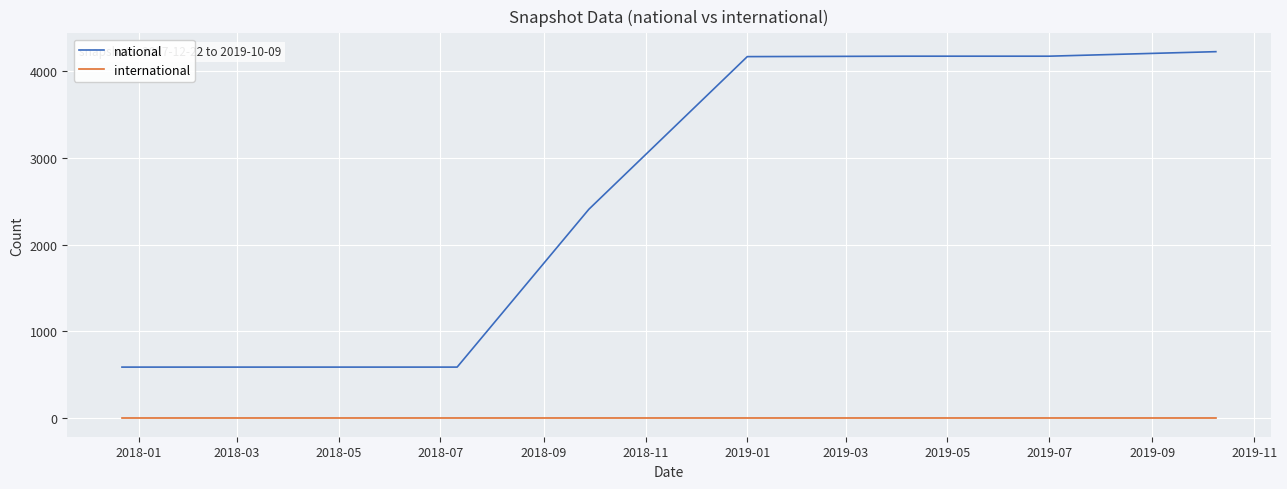

True or false: national and international cross at least once.

False